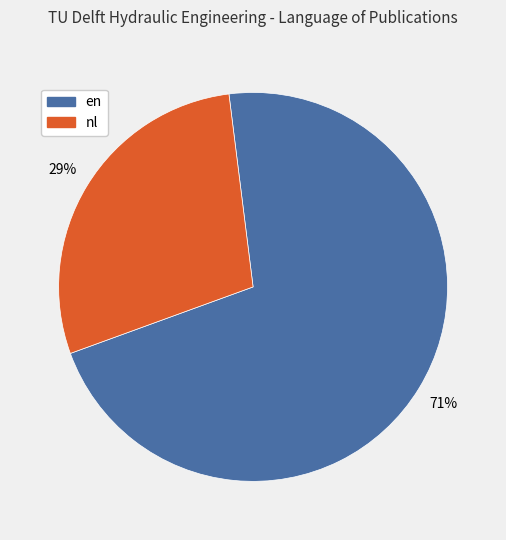

To the nearest percent, what is the average slice percentage?

50%